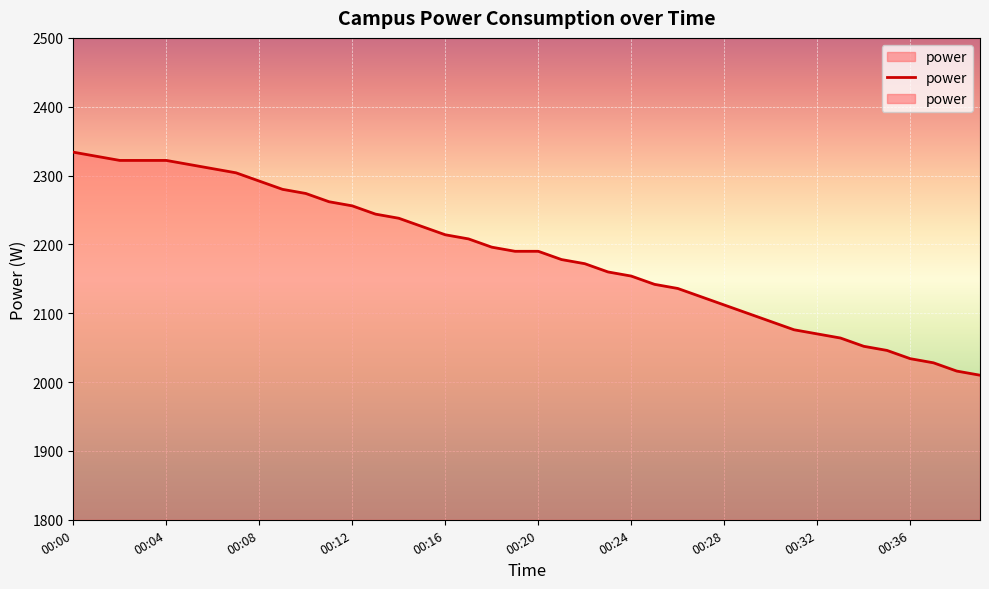

At which label does the data first exceed 2190?

00:00